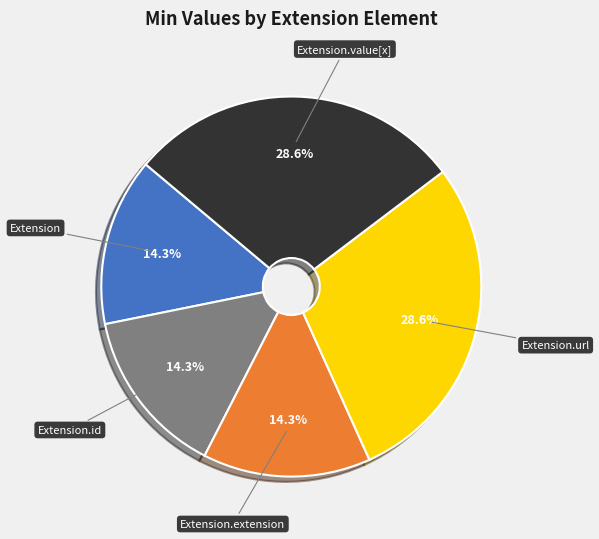

What is the ratio of the value at Extension.url to the value at Extension.id?

2.0